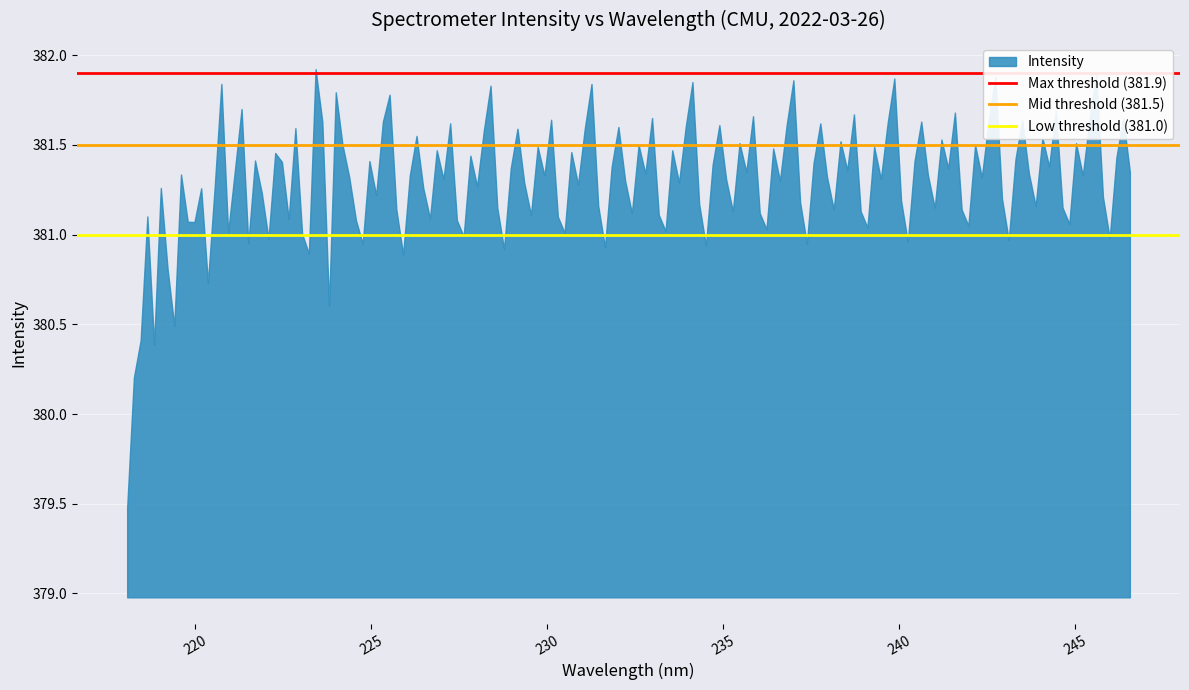

What is the minimum value shown in the chart?

379.5